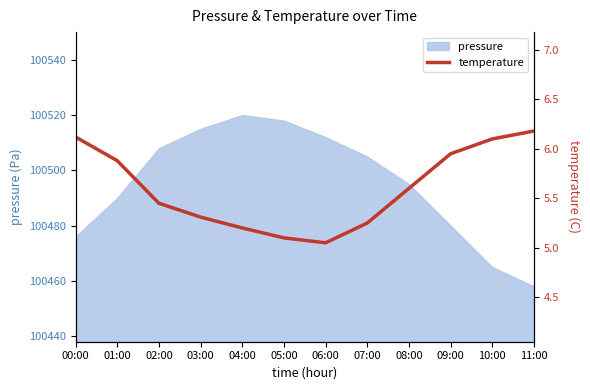

At which label does pressure reach its minimum?

11:00